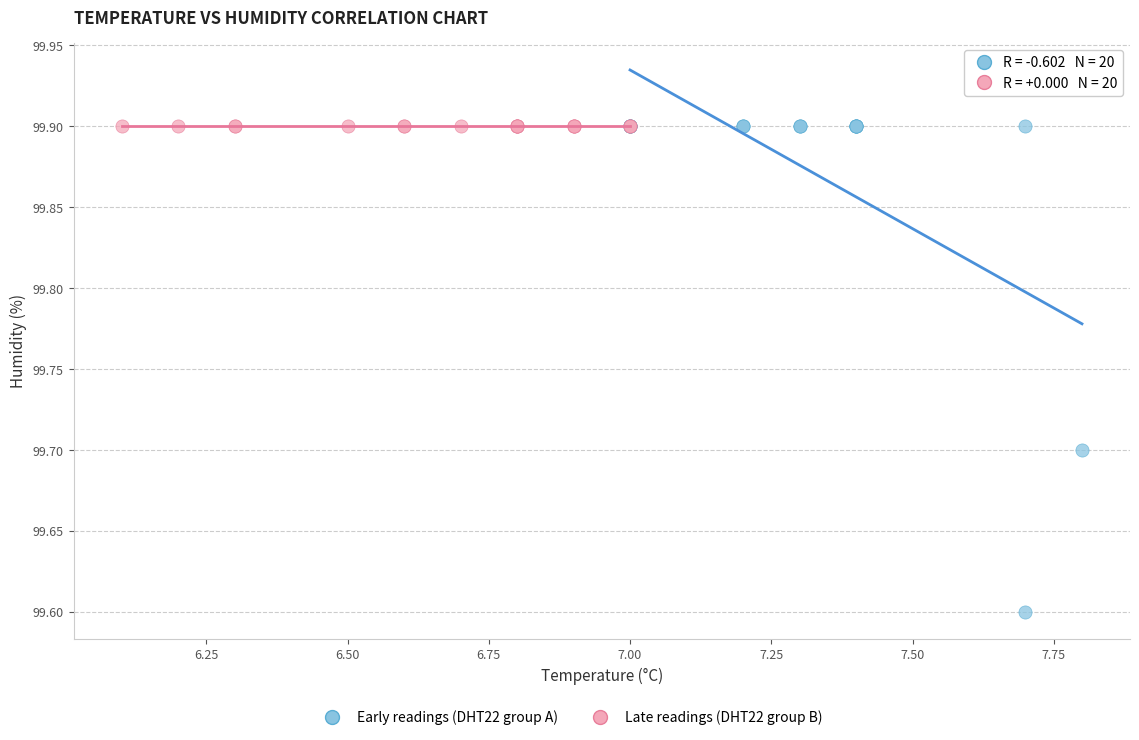

Which series contains the lowest Y value?

Early readings (DHT22 group A)